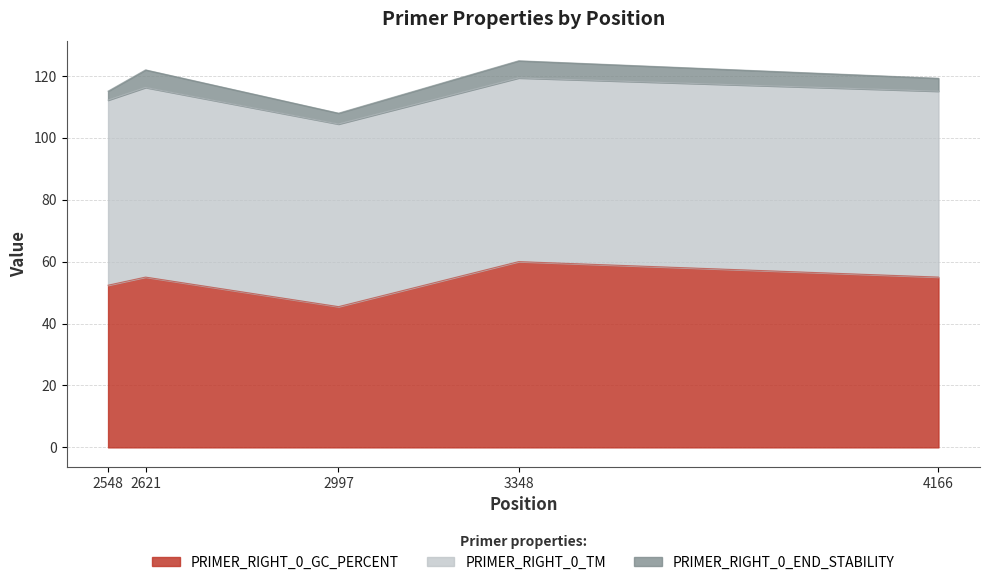

Rank the series by their maximum value, from highest to lowest.

PRIMER_RIGHT_0_TM, PRIMER_RIGHT_0_GC_PERCENT, PRIMER_RIGHT_0_END_STABILITY